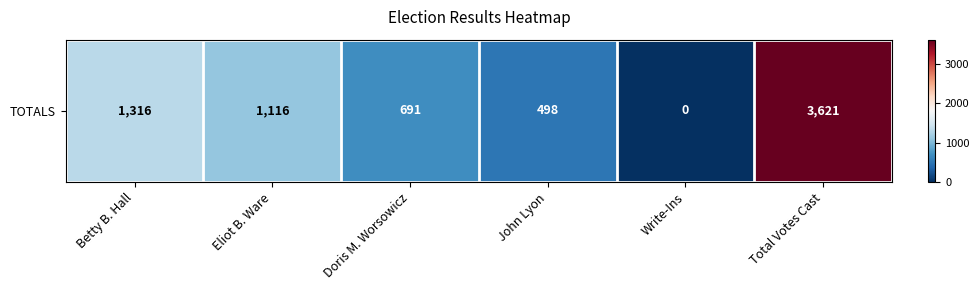

Which category has the highest value across all series?

Total Votes Cast